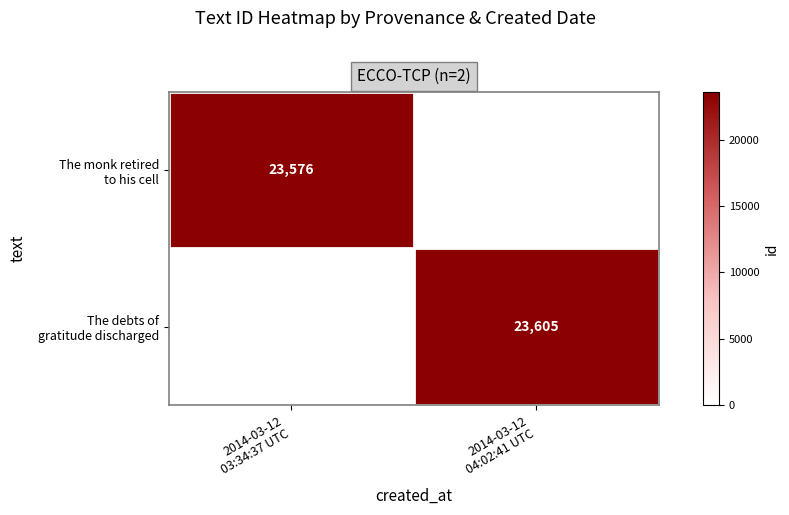

Where is The debts of gratitude discharged nearest to the value 11802?

2014-03-12 03:34:37 UTC